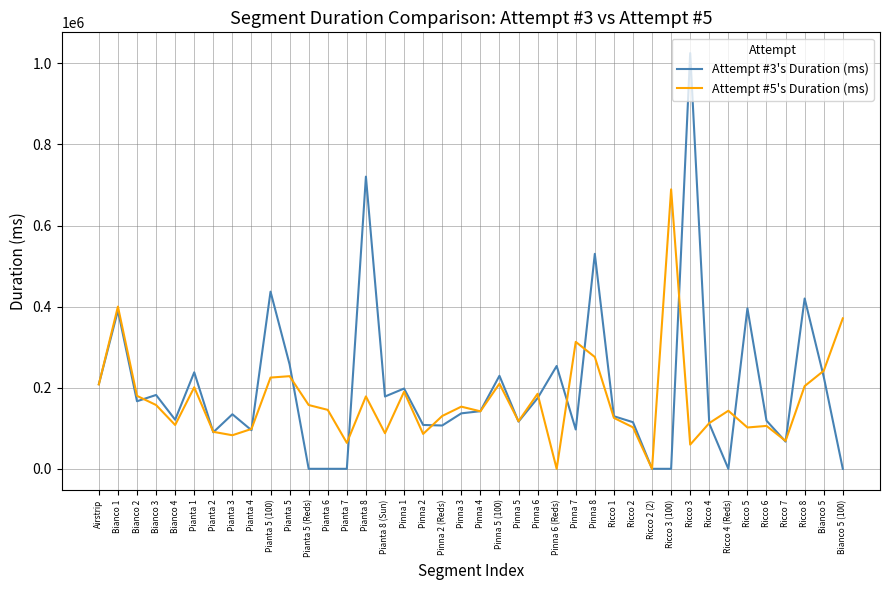

At Ricco 3, list the series in order from smallest to largest.

Attempt #5's Duration (ms), Attempt #3's Duration (ms)